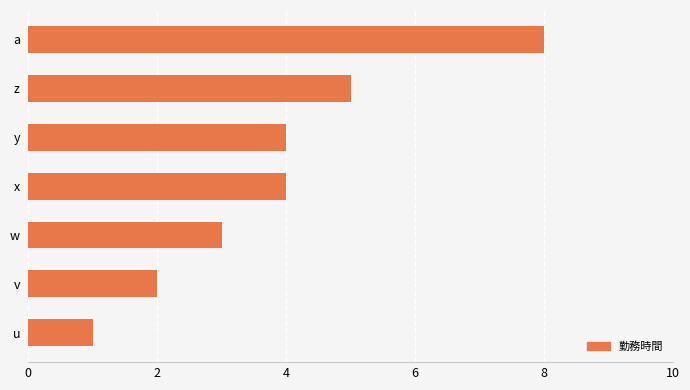

What is the greatest value displayed?

8